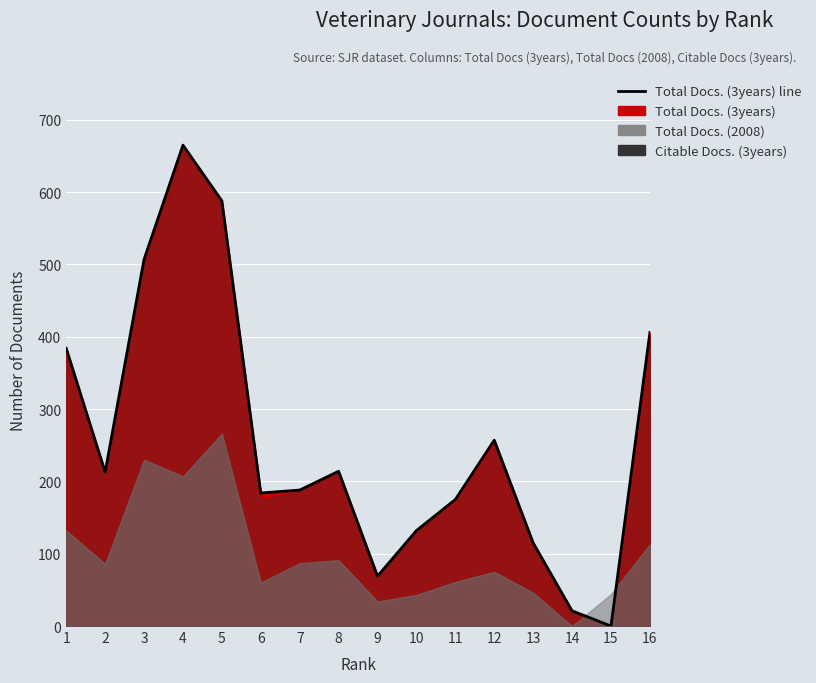

How many interior local peaks (higher than both neighbors) does the data have?

3